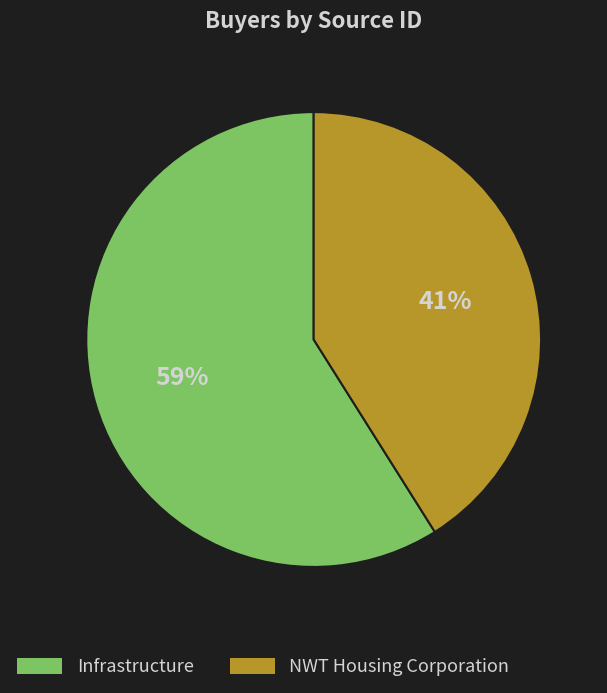

What is the majority slice?

Infrastructure